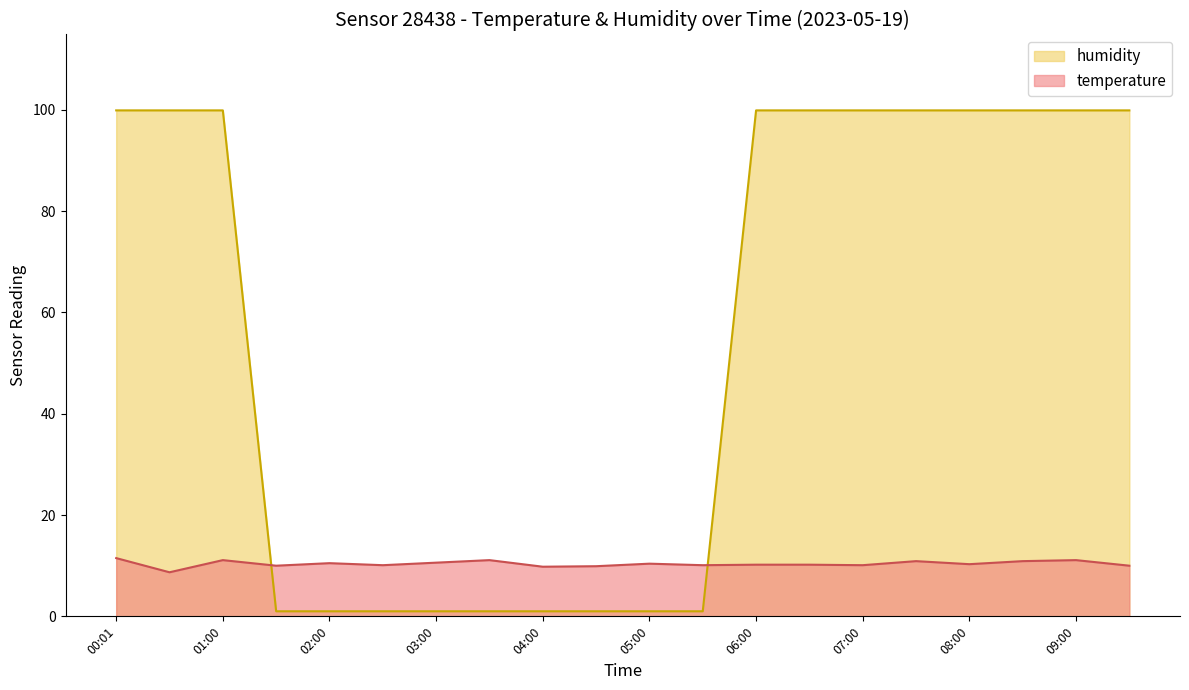

Where does the humidity series first go above 99?

00:01